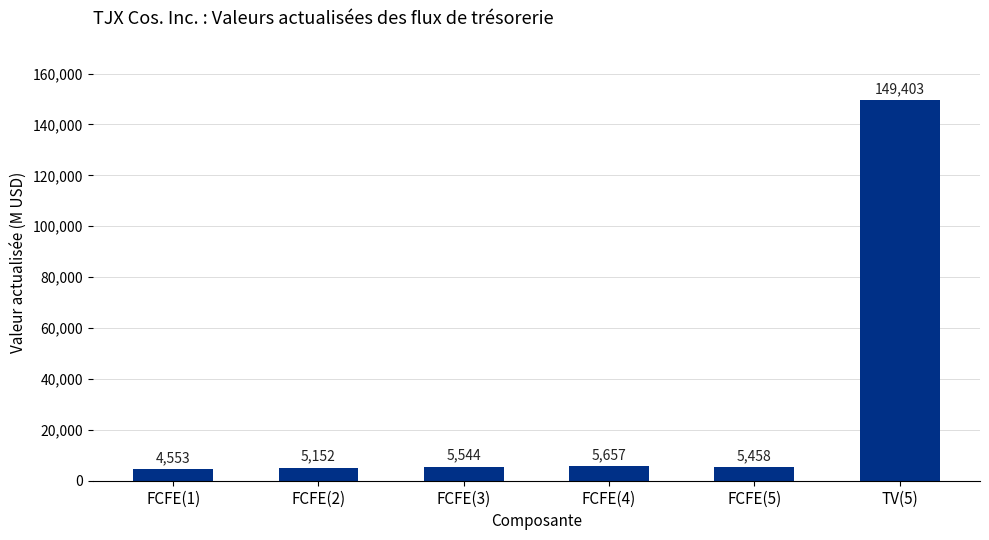

What value does the data have at FCFE(4), to the nearest 10?

5660